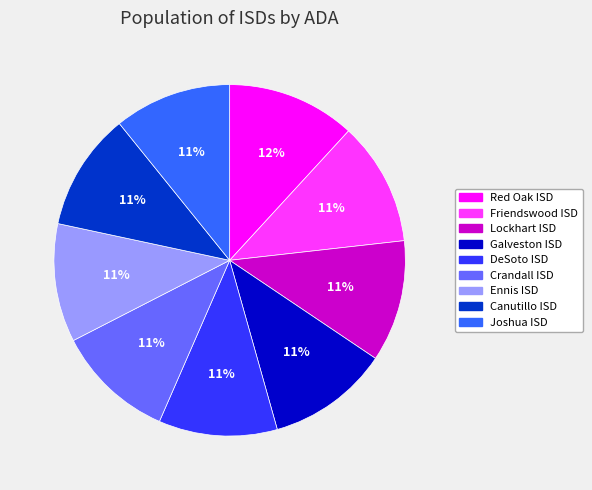

Approximately how many times larger is the value at Red Oak ISD compared to Ennis ISD?

1.1